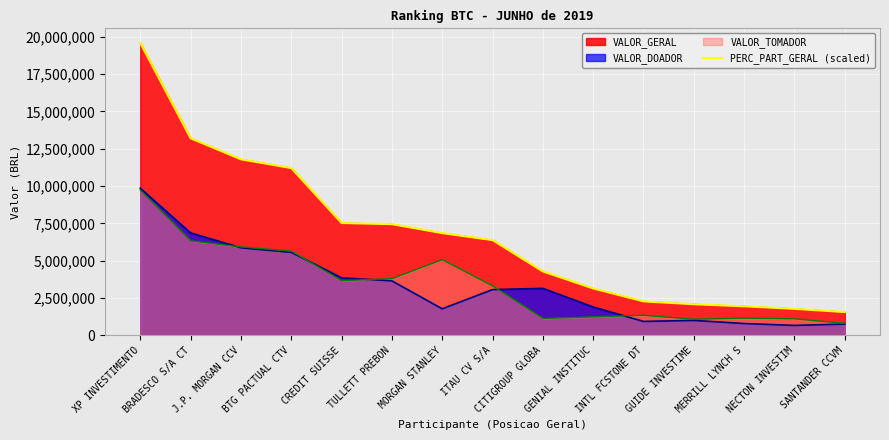

Does the chart display data point markers on the line(s)?

No